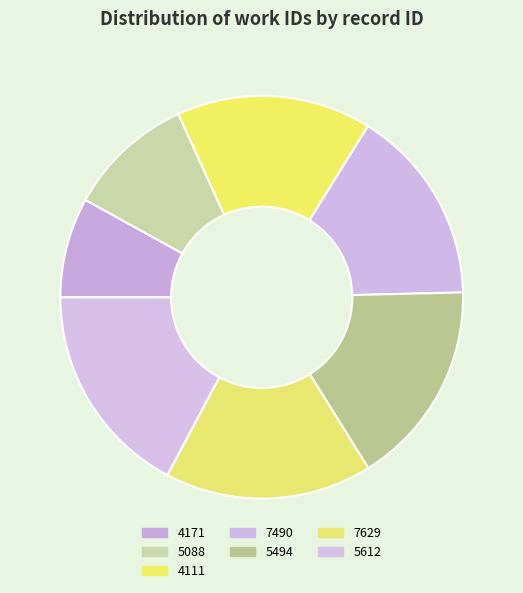

True or false: 4111 accounts for 26% of the total.

False